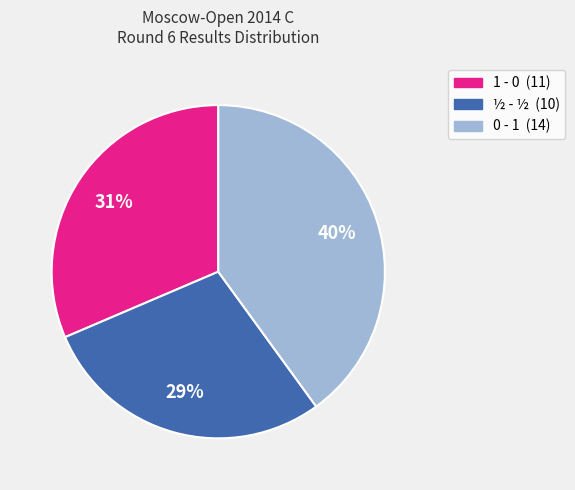

To the nearest percent, what is the difference between the largest and smallest slice percentages?

11%